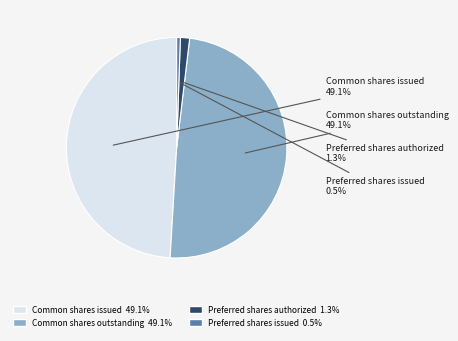

Which has a higher value, Common shares outstanding or Preferred shares authorized?

Common shares outstanding